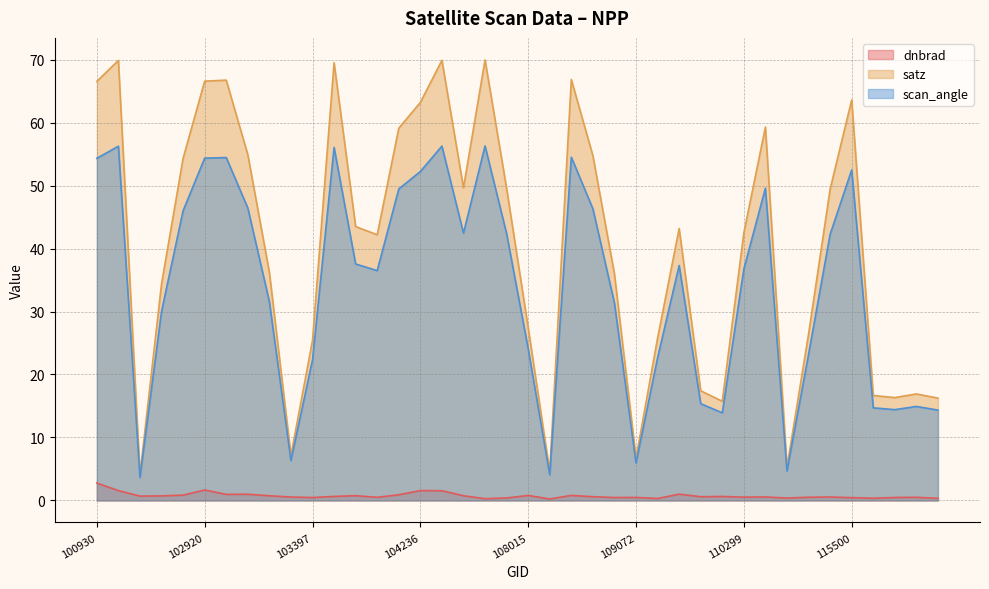

Rank the categories by satz value from lowest to highest.

102671, 108193, 114674, 109072, 103279, 110127, 121478, 115893, 115764, 121308, 109954, 103397, 109244, 115265, 108015, 102792, 108899, 103160, 104112, 110299, 109780, 103761, 115378, 107843, 104355, 102912, 108729, 103040, 104229, 110472, 104236, 115500, 100930, 102920, 103032, 108715, 103524, 102421, 104346, 107834